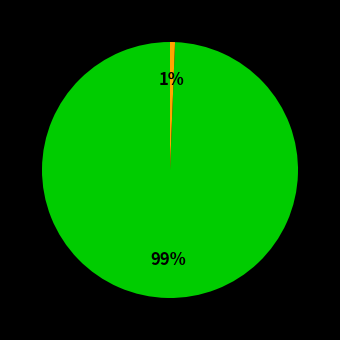

Is there any slice that represents more than half of the pie?

Yes